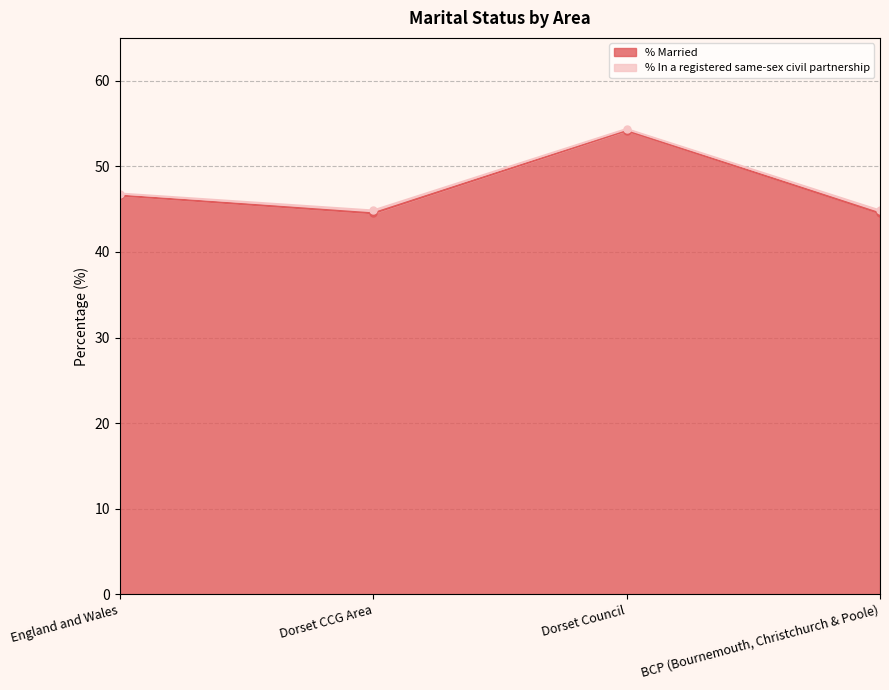

Is it true that the value at Dorset Council is 54.2?

True